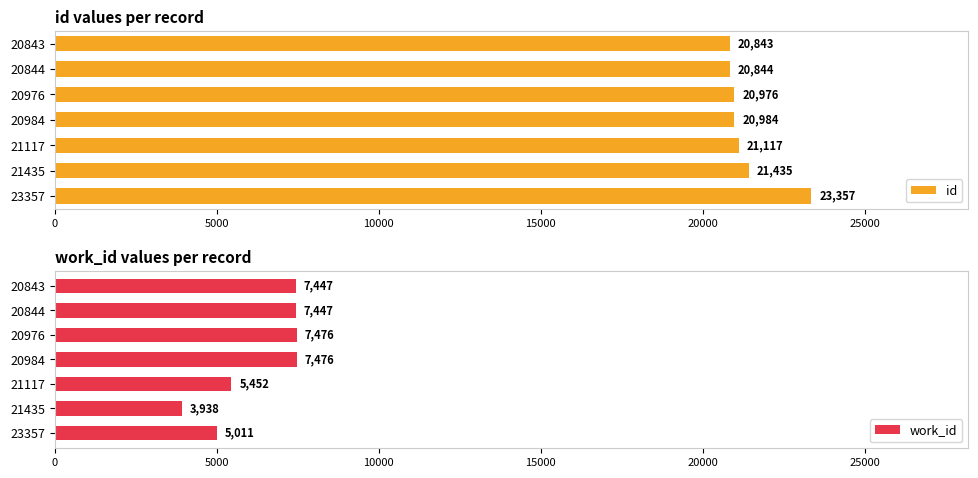

How many data points in id are less than 20984?

3